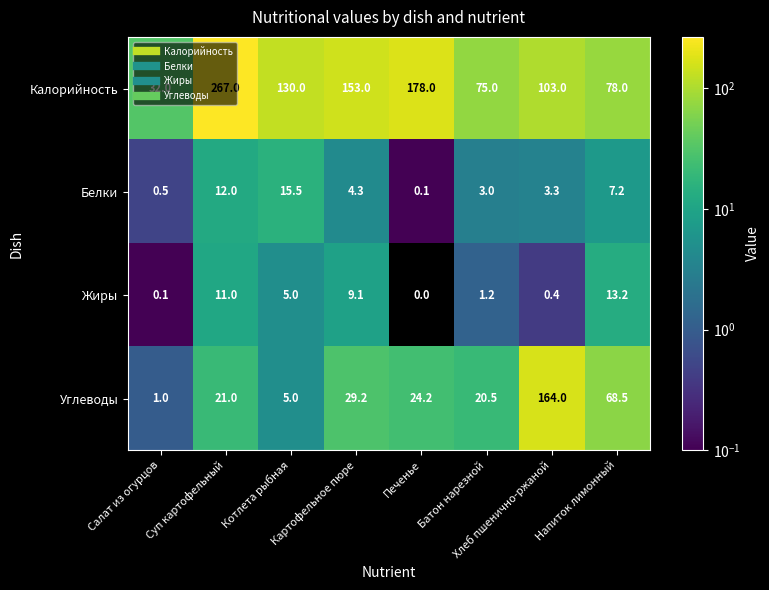

At which category is the sum across all series the highest?

Суп картофельный